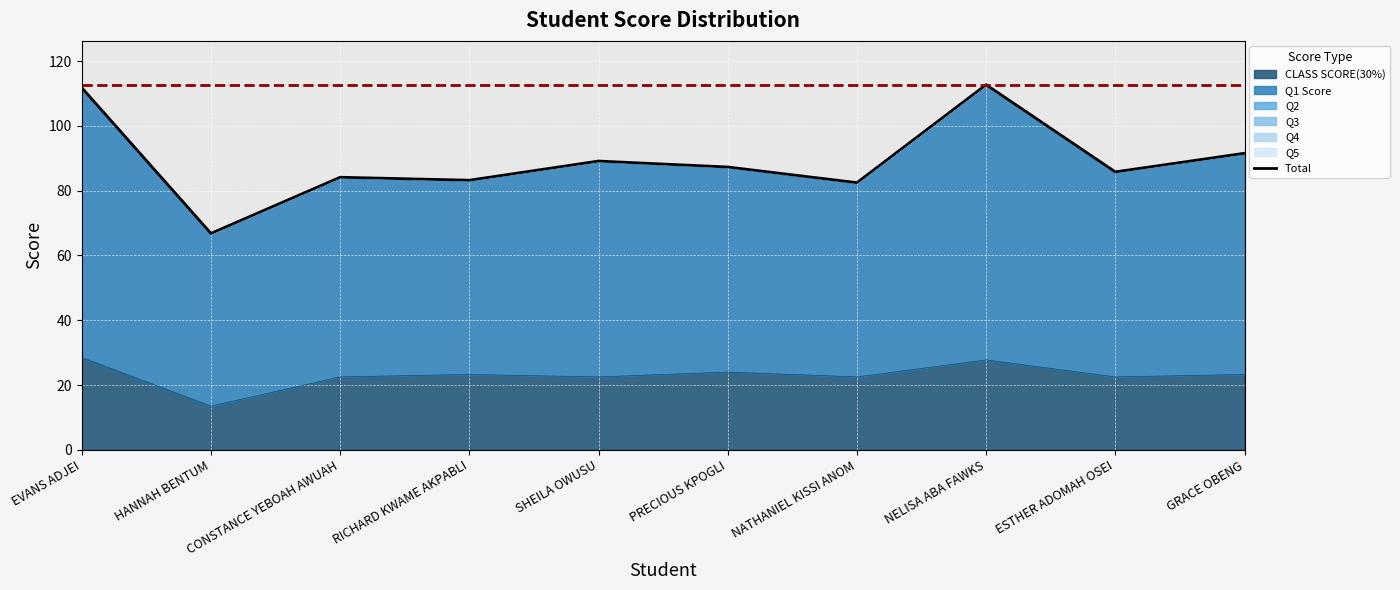

What is the average value?

89.5